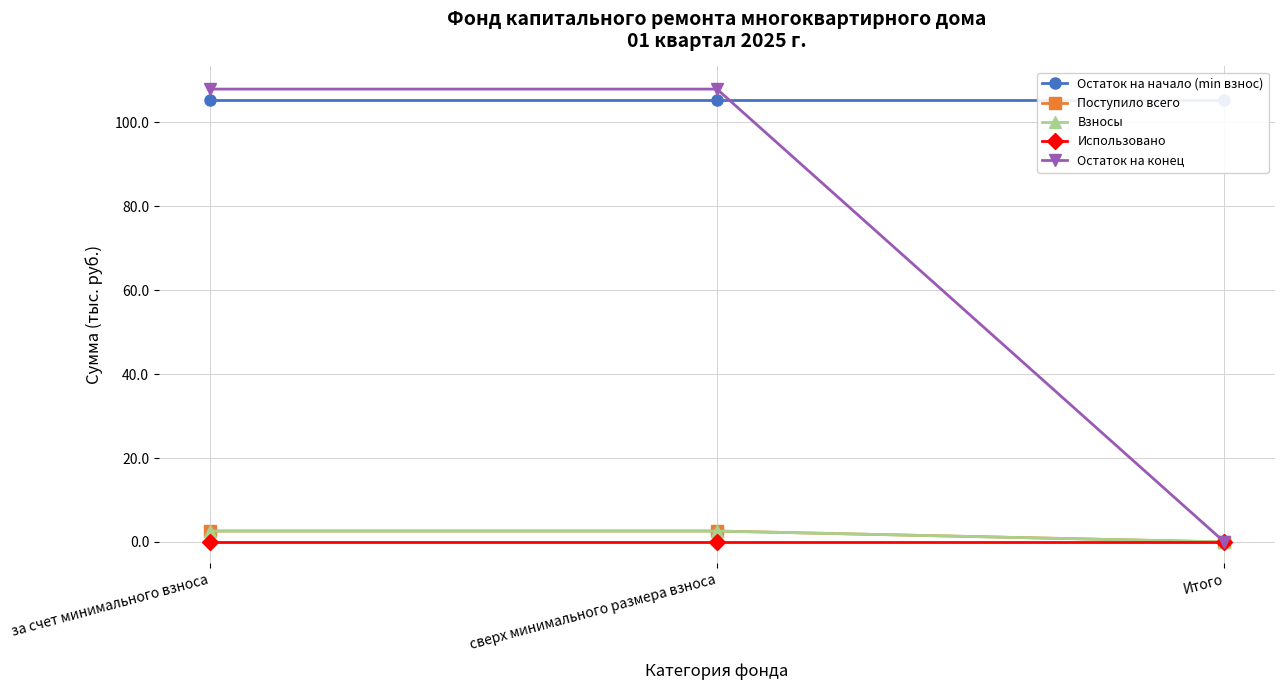

Which series has the largest total across all categories?

Остаток на начало (min взнос)